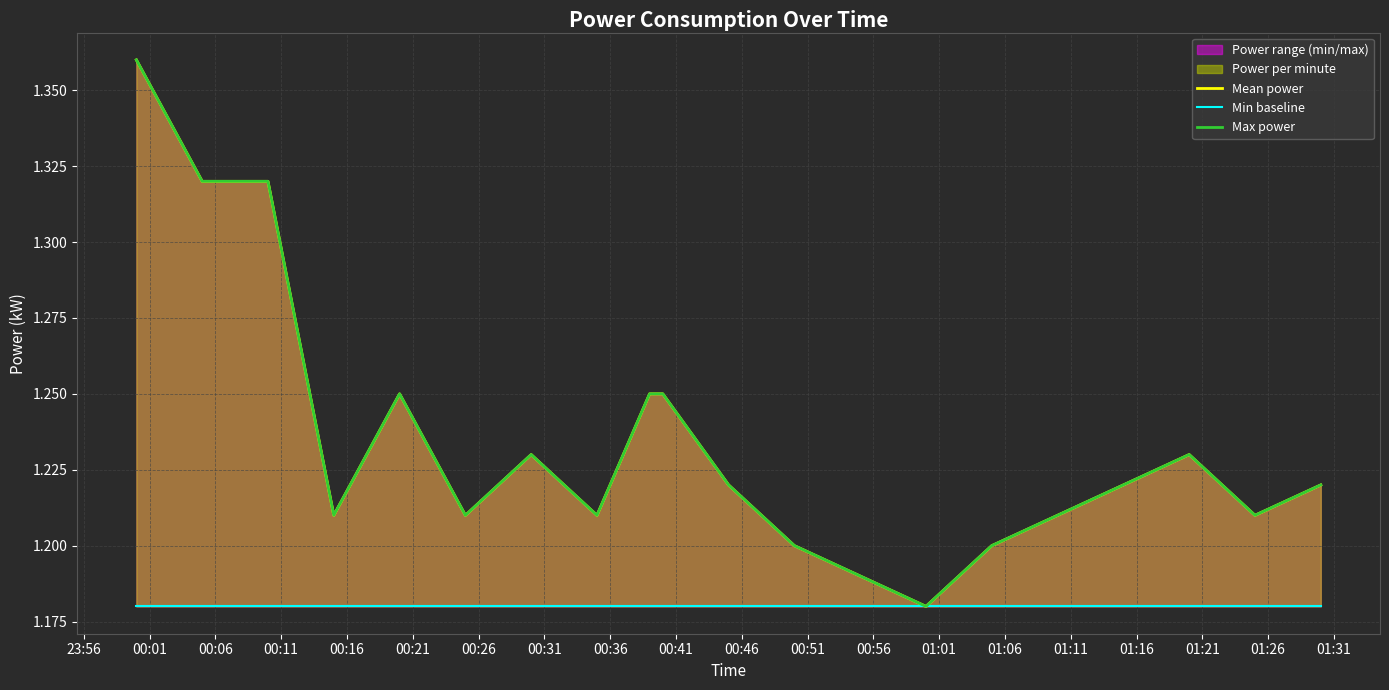

What position from the left is 01:11?

16